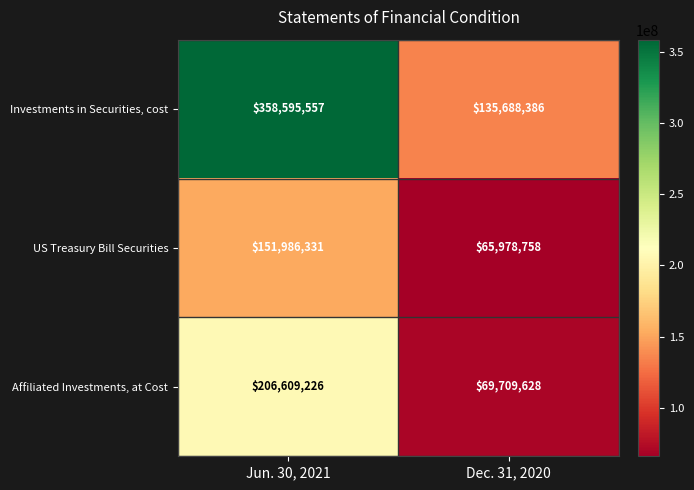

Where is US Treasury Bill Securities nearest to the value 108982544?

Dec. 31, 2020